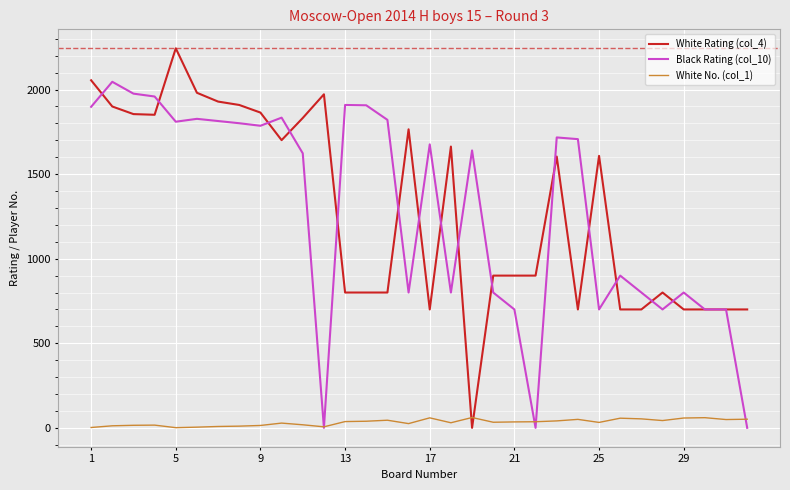

List the series in order of their peak value, lowest first.

White No. (col_1), Black Rating (col_10), White Rating (col_4)